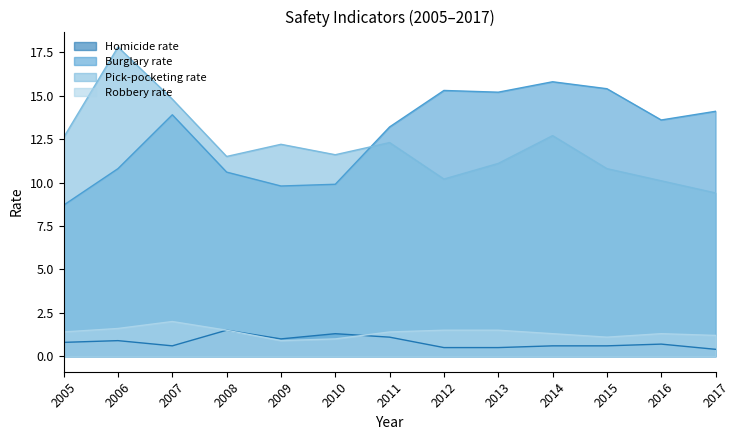

At which label is Burglary rate closest to 12?

2006